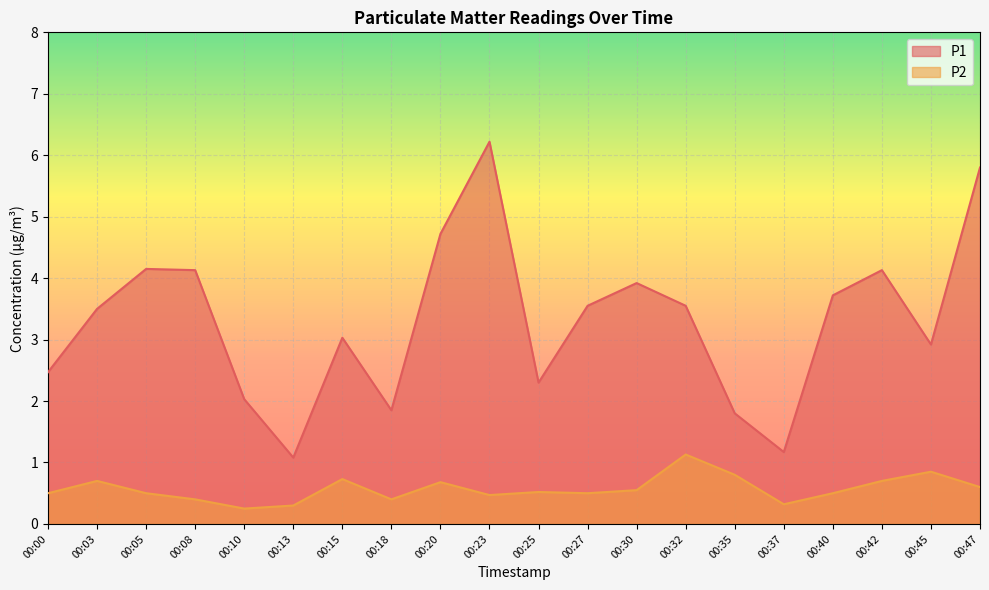

Which series changed the most between 00:18 and 00:32?

P1